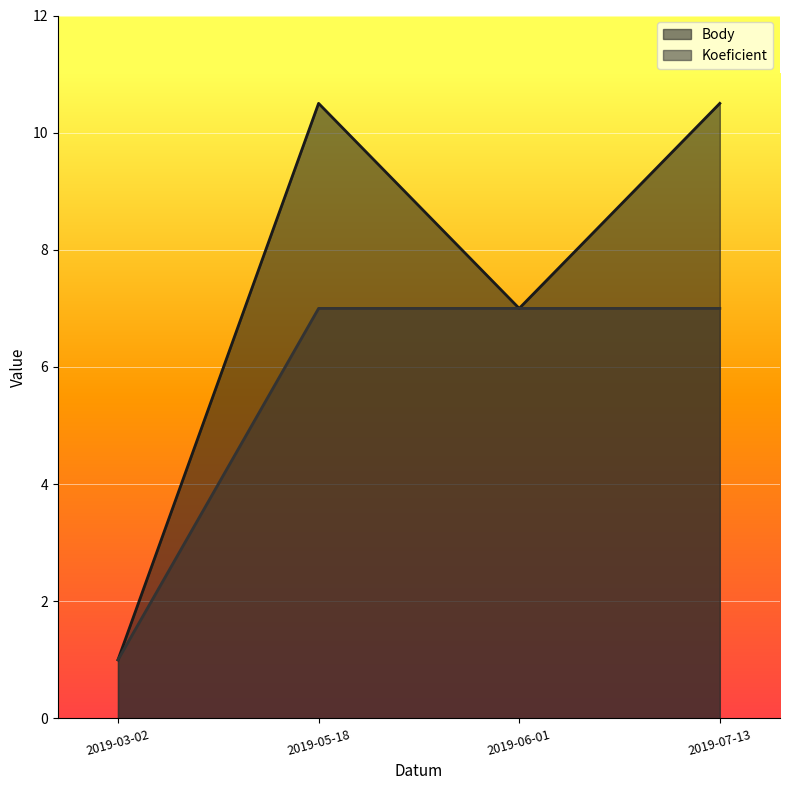

Where is the first local minimum for Body?

2019-06-01